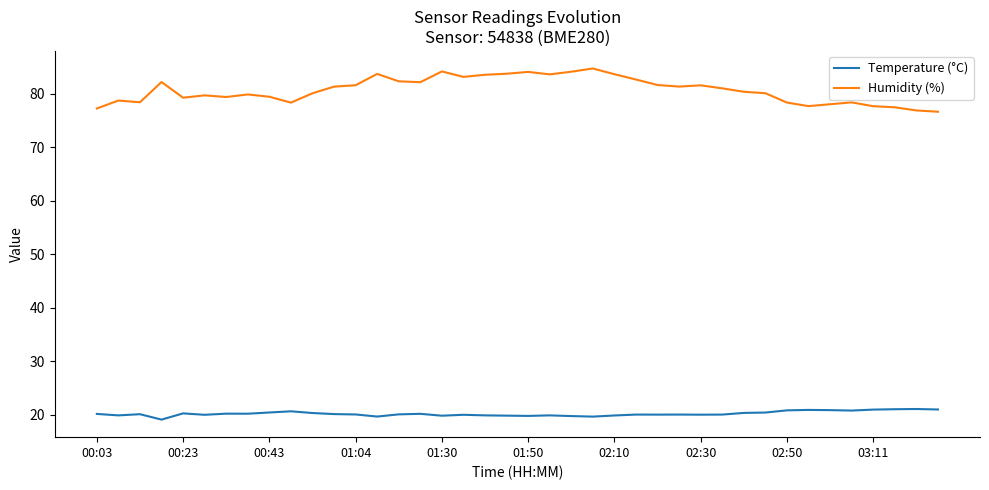

What is the difference between the maximum and minimum values in the Humidity (%) series?

8.1